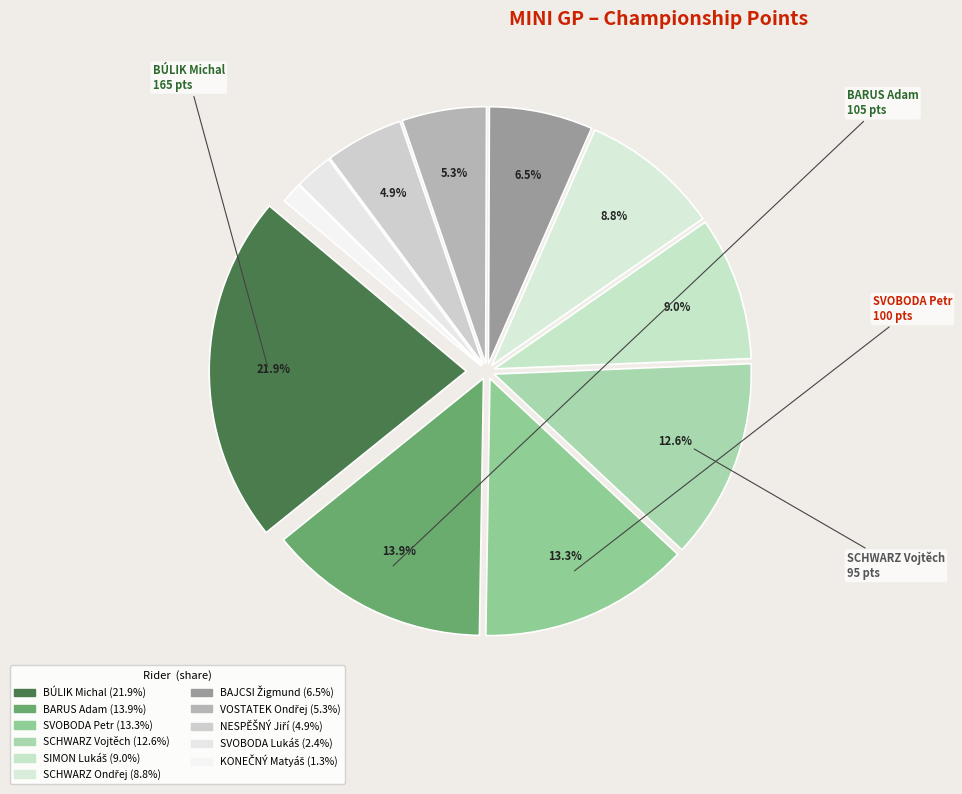

To the nearest percent, what percentage of the pie is SVOBODA Petr?

13%